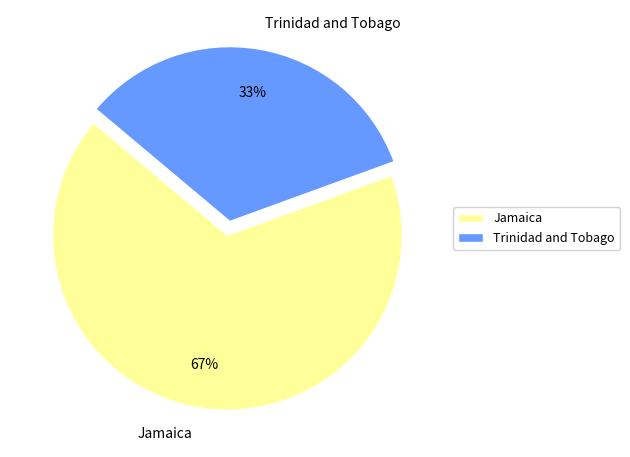

Which category has the smallest portion of the pie?

Trinidad and Tobago